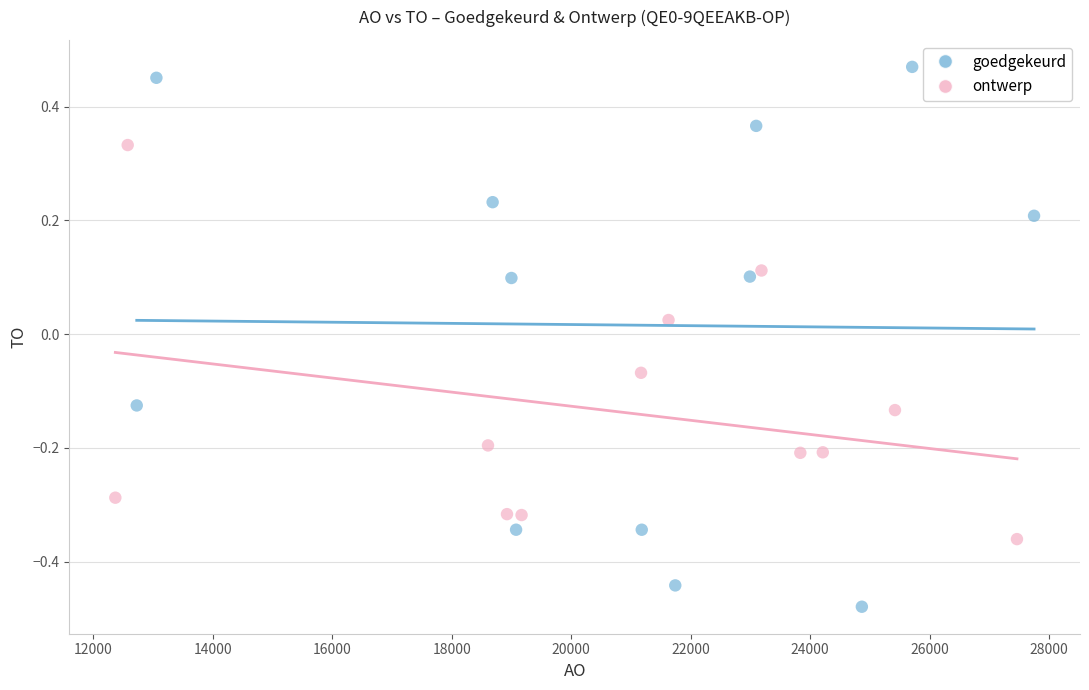

Which series contains the lowest Y value?

goedgekeurd